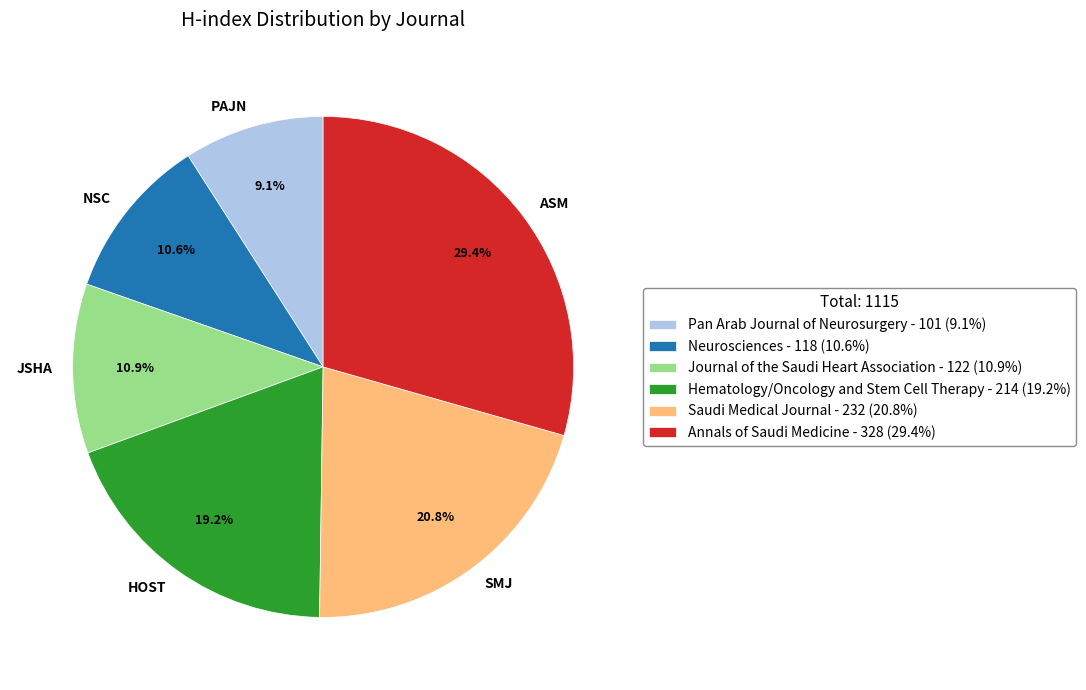

Is there a majority slice in this chart?

No